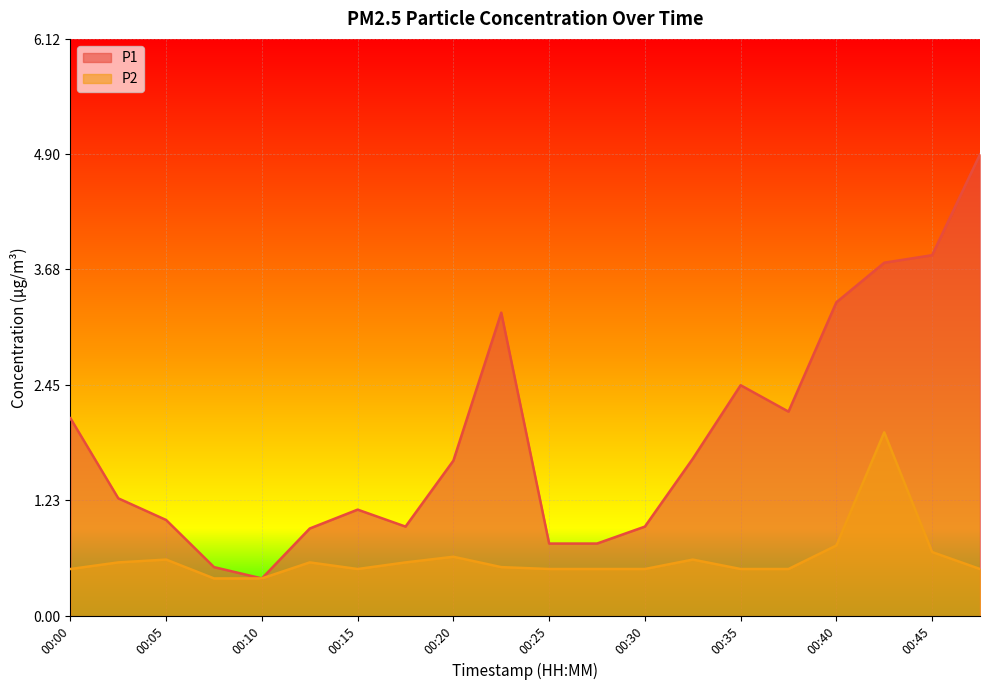

Between 00:05 and 00:48, which series saw the biggest shift?

P1